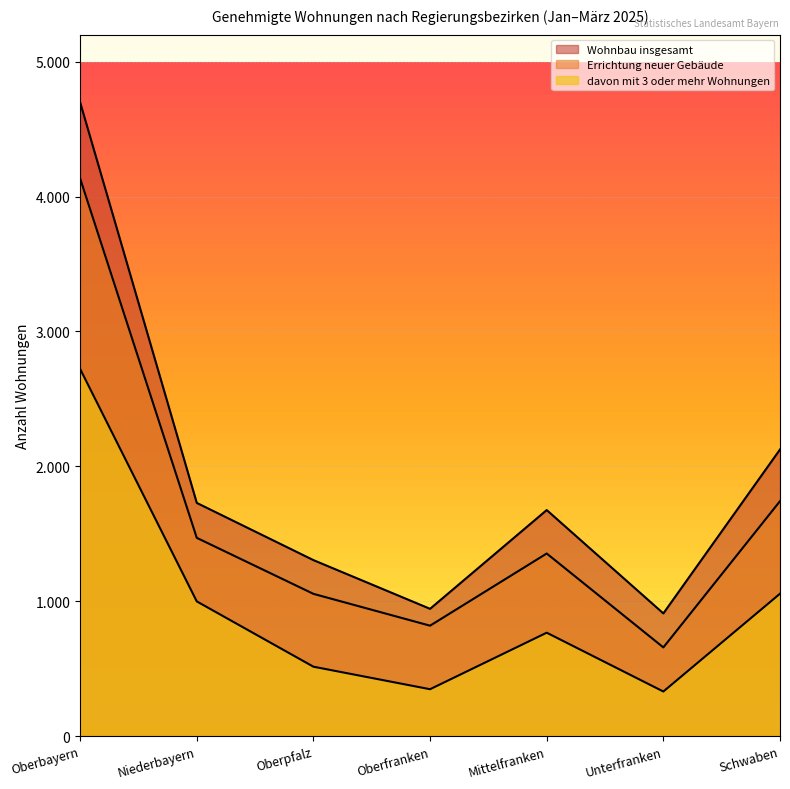

How many data points in davon mit 3 oder mehr Wohnungen are less than 767?

3